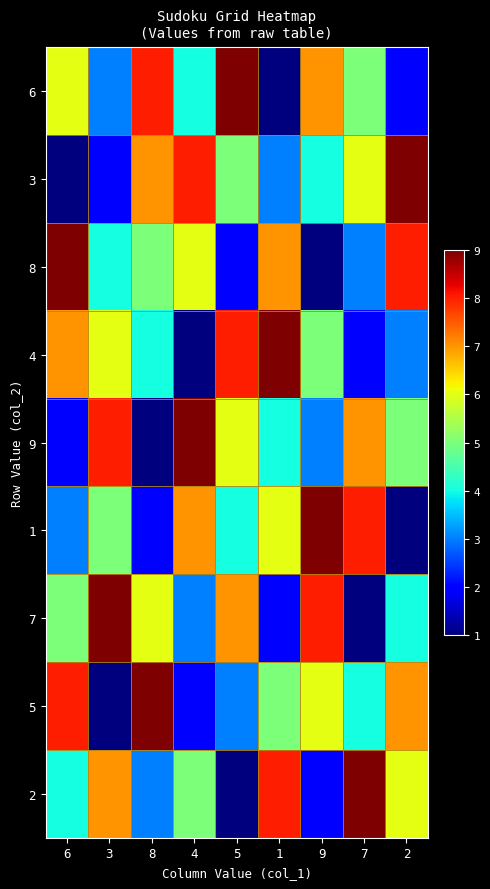

What is the minimum value shown in the chart?

1